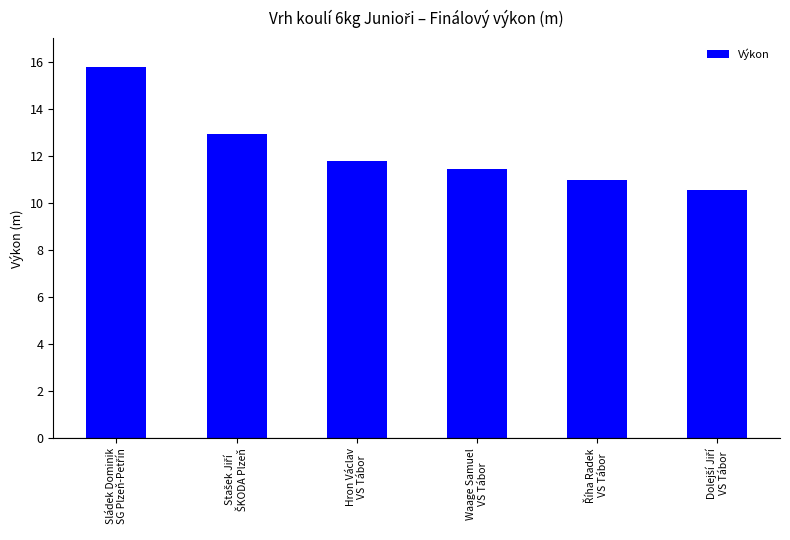

What is the greatest value displayed?

15.8